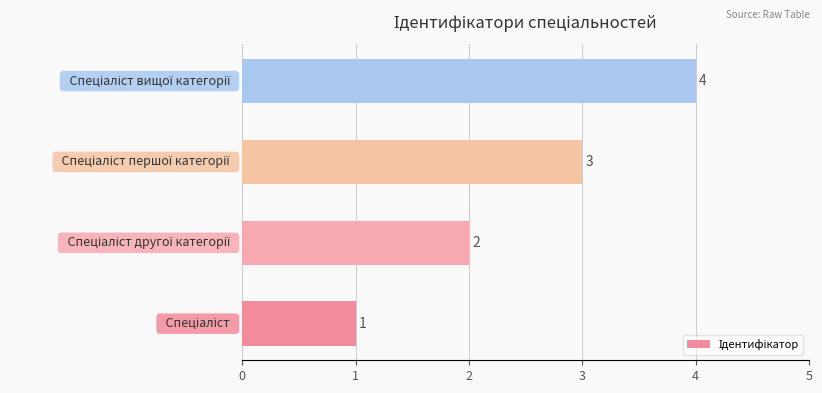

What is the difference between the maximum and minimum values?

3